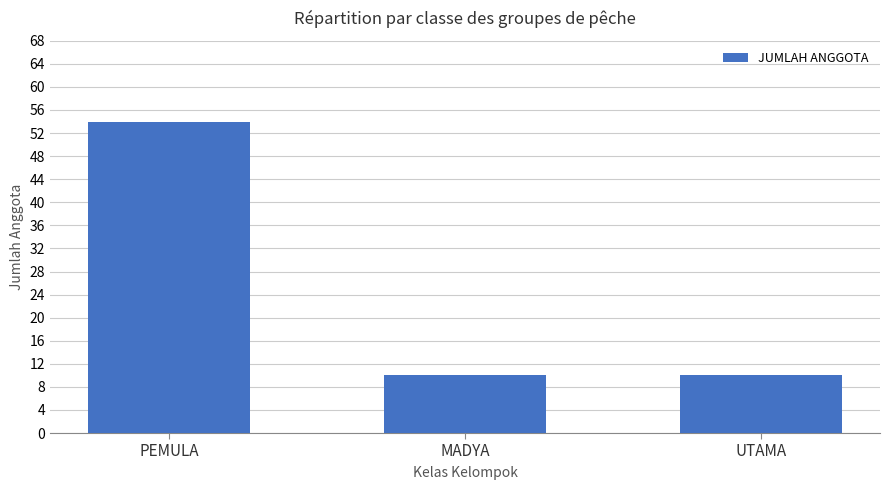

What position from the right is UTAMA?

1